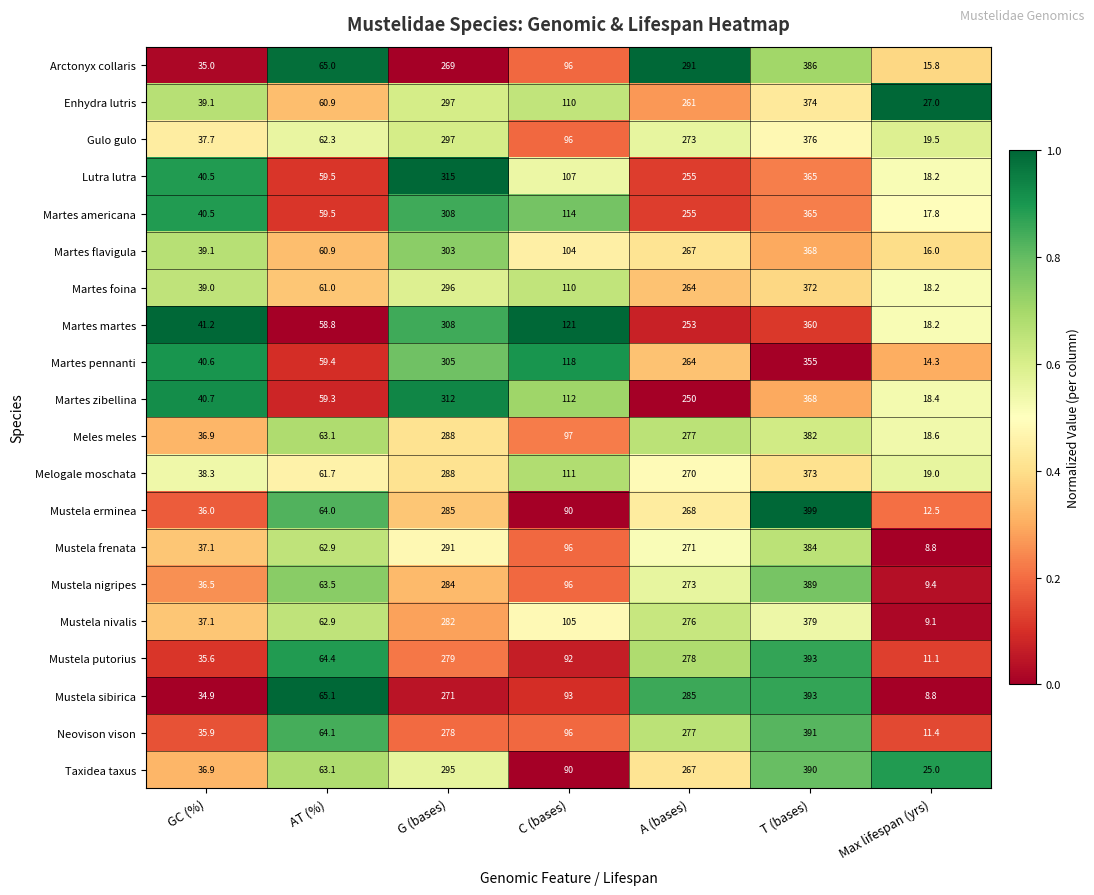

Rank the categories by Mustela erminea value from lowest to highest.

Max lifespan (yrs), GC (%), AT (%), C (bases), A (bases), G (bases), T (bases)